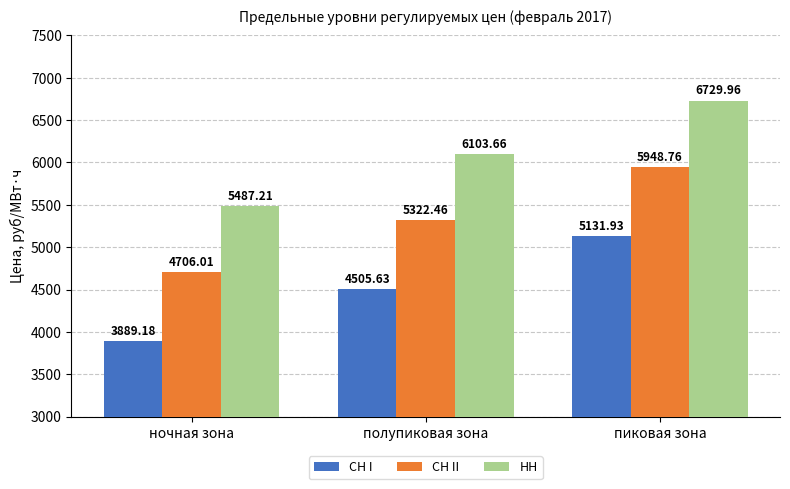

Is the value of СН II at пиковая зона greater than the value of НН at пиковая зона?

No